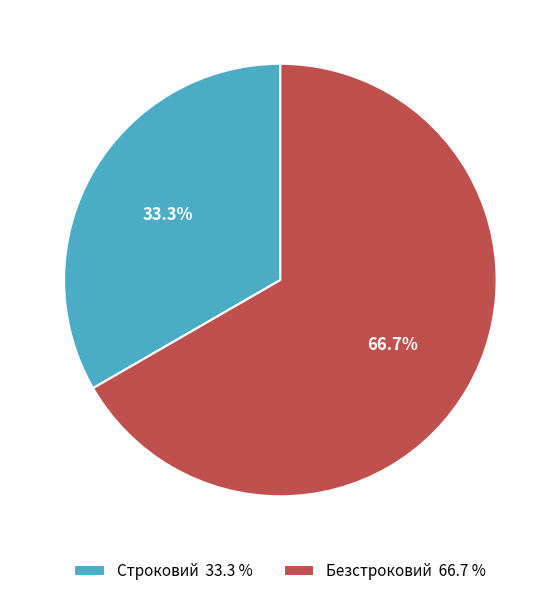

What is the smallest slice in the pie chart?

Строковий